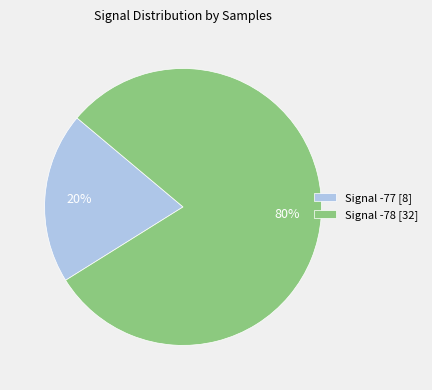

To the nearest percent, what percentage of the pie is Signal -78 [32]?

80%